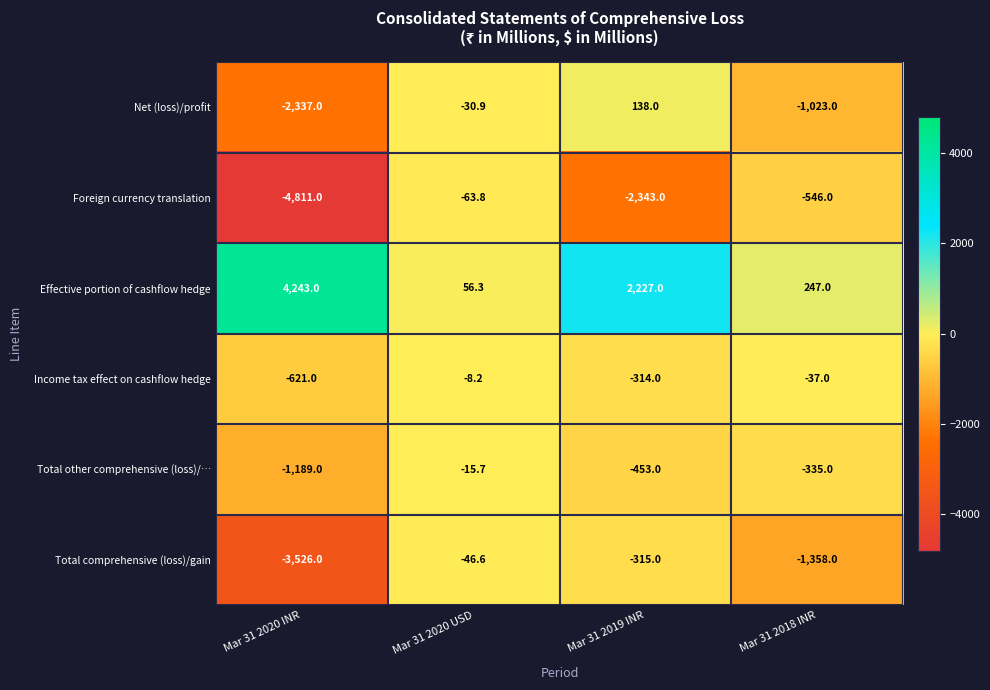

At which category is the sum across all series the highest?

Mar 31 2020 USD